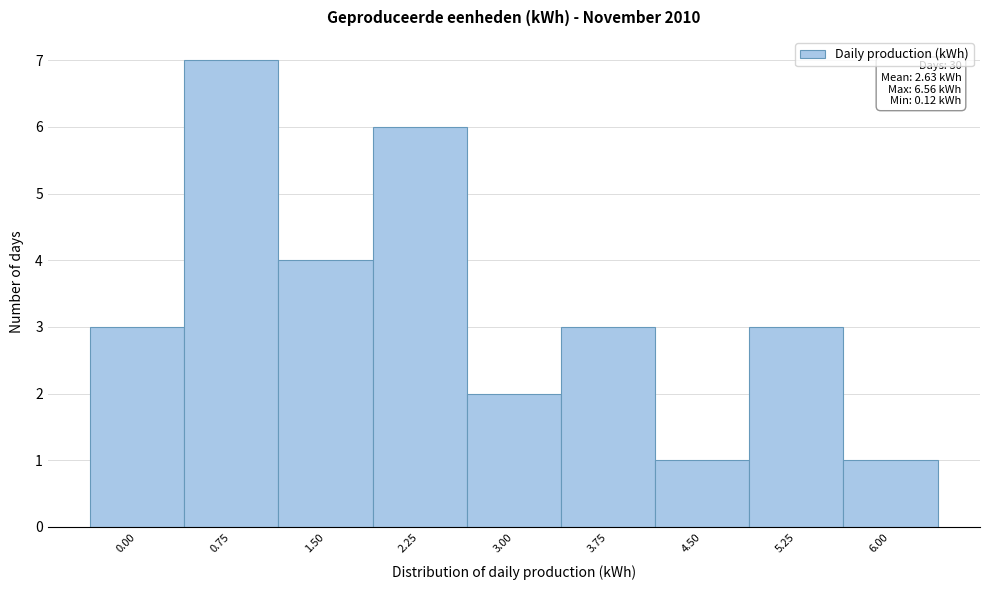

Reading right to left, extract all data points from this chart.

6.00=1	5.25=3	4.50=1	3.75=3	3.00=2	2.25=6	1.50=4	0.75=7	0.00=3